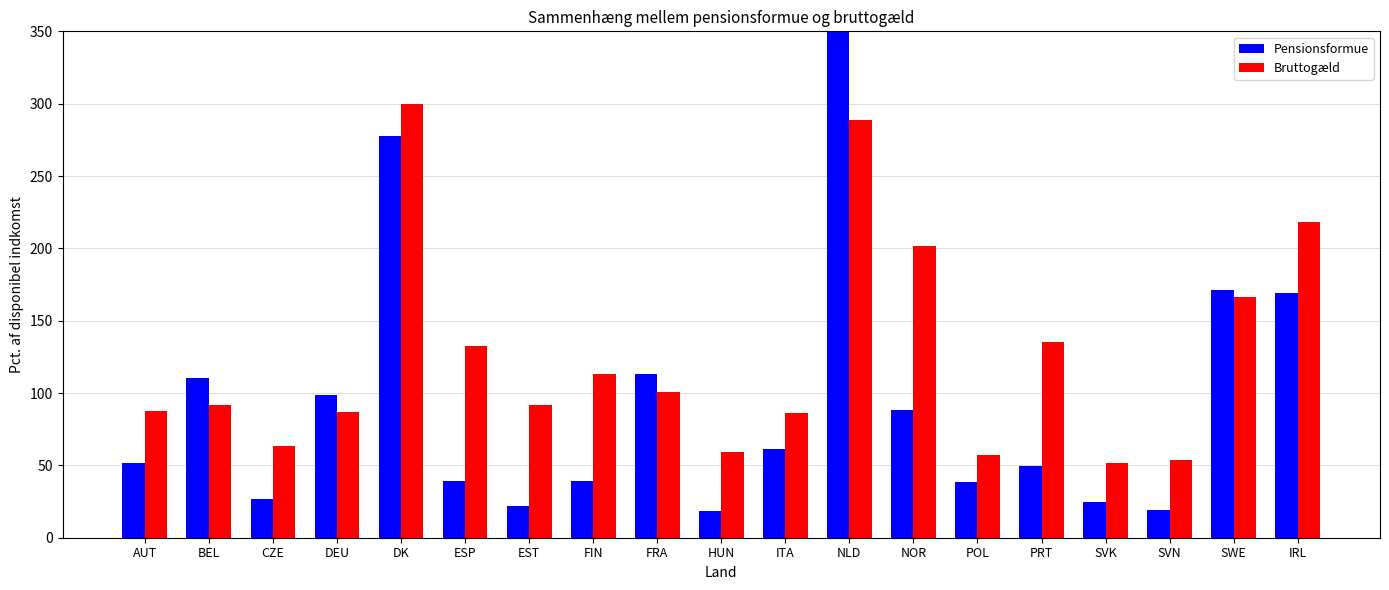

Reading right to left, list all the values displayed in this chart.

Pensionsformue: IRL=169.3	SWE=171.4	SVN=19.3	SVK=25.0	PRT=49.8	POL=38.4	NOR=88.0	NLD=435.6	ITA=61.1	HUN=18.7	FRA=113.0	FIN=38.9	EST=22.0	ESP=39.1	DK=277.4	DEU=98.4	CZE=26.7	BEL=110.7	AUT=51.4
Bruttogæld: IRL=218.1	SWE=166.6	SVN=53.4	SVK=51.9	PRT=135.1	POL=57.5	NOR=201.3	NLD=288.6	ITA=86.5	HUN=59.0	FRA=100.9	FIN=113.5	EST=91.7	ESP=132.3	DK=299.8	DEU=86.8	CZE=63.4	BEL=92.0	AUT=87.5